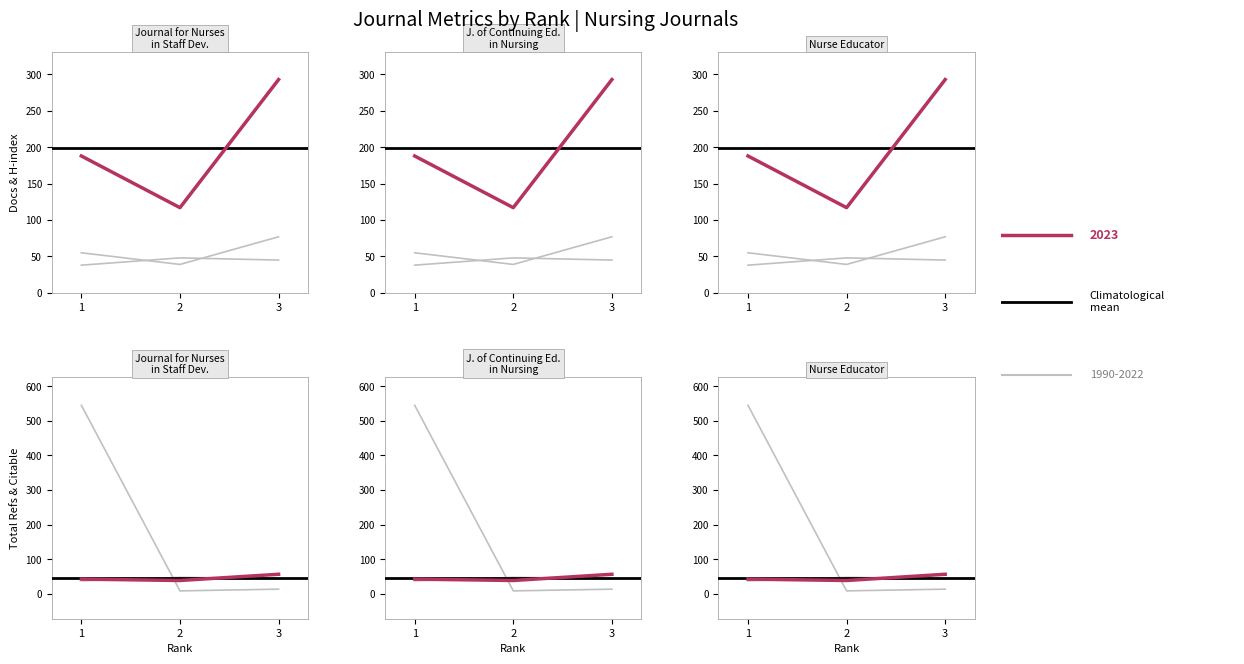

Does the chart display data point markers on the line(s)?

No